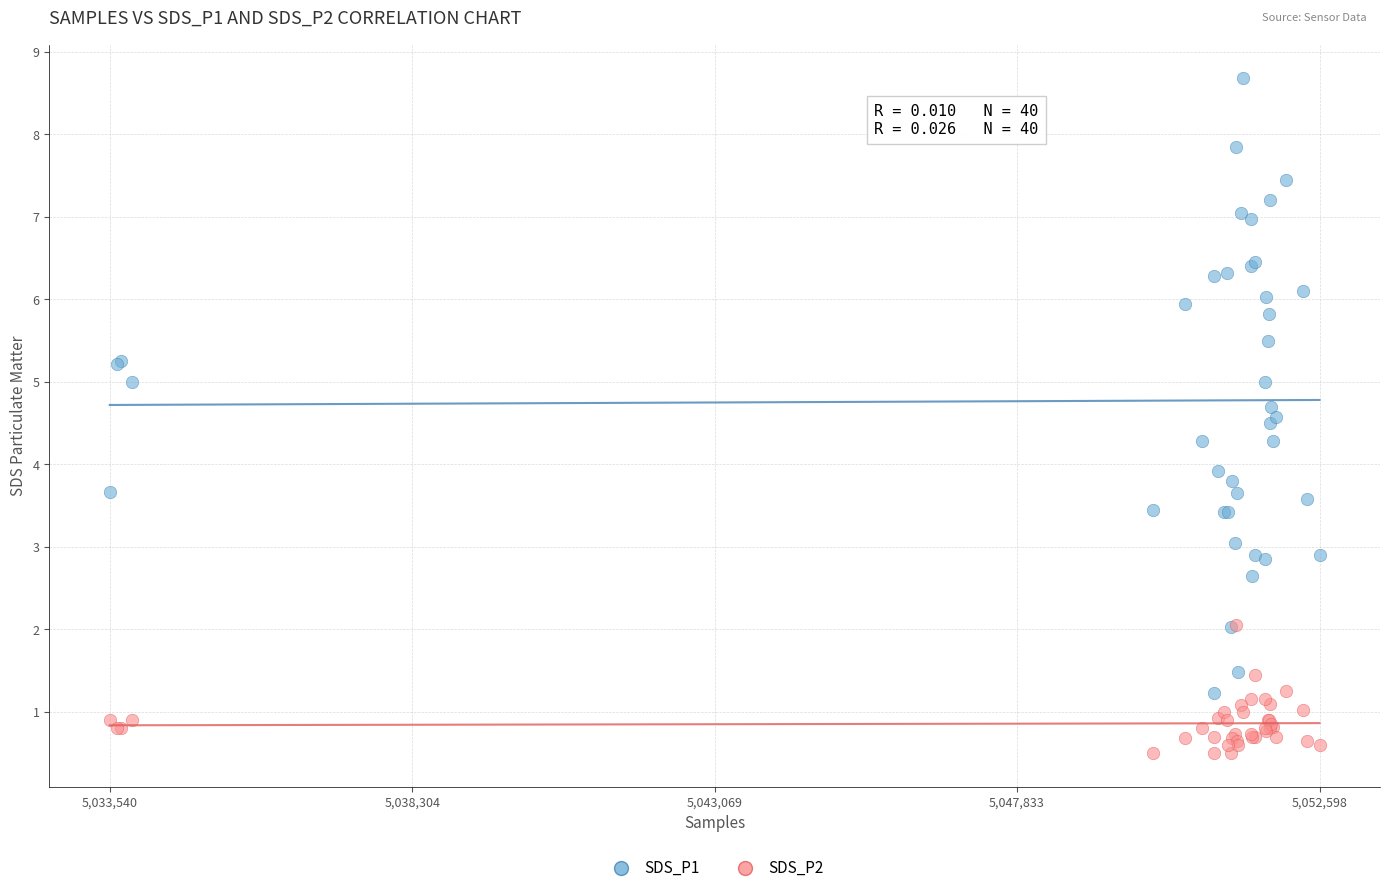

What are all the series names shown in the legend?

SDS_P1, SDS_P2